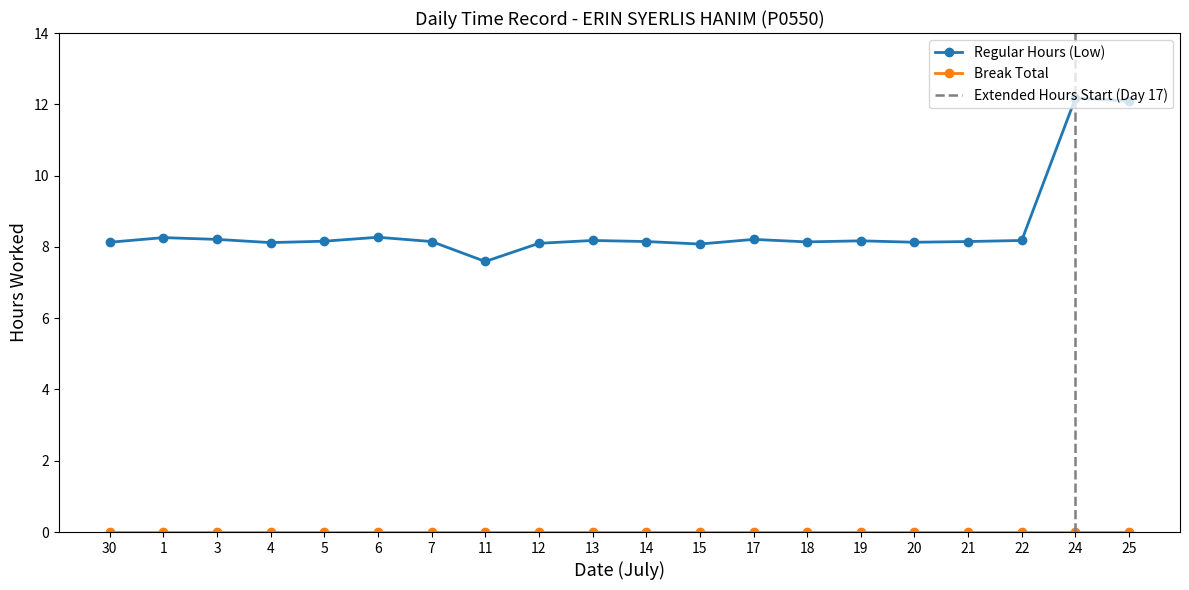

List the labels in order of value, smallest first.

11, 15, 12, 4, 30, 20, 18, 7, 14, 21, 5, 19, 13, 22, 3, 17, 1, 6, 25, 24